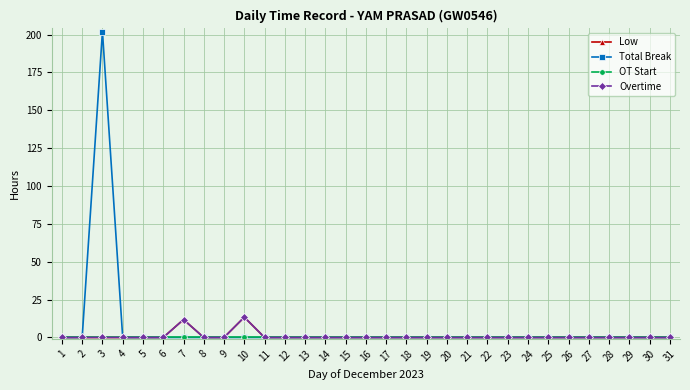

The Total Break series shows 0.0 at 29. True or false?

True